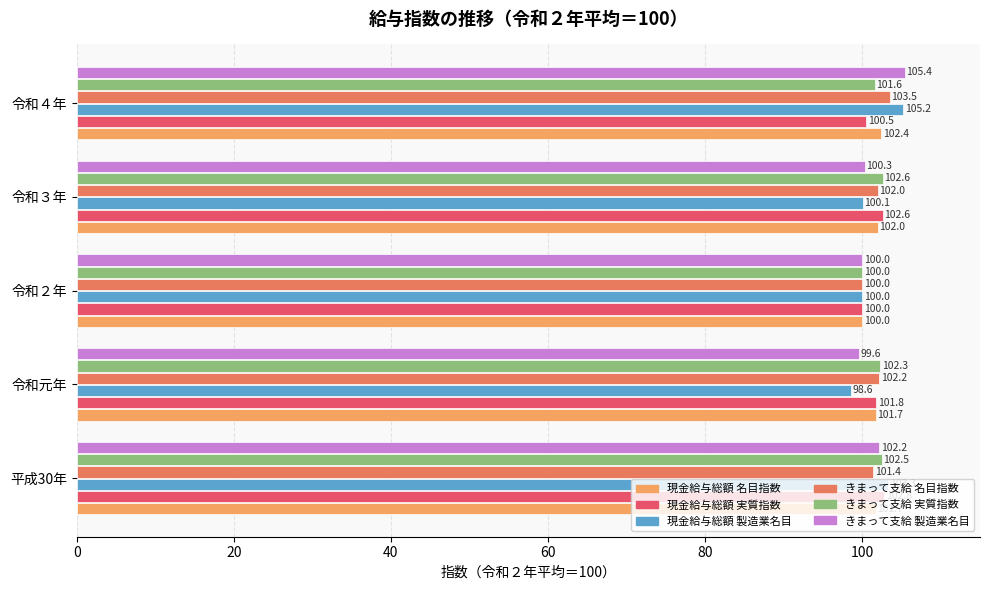

Is it true that 現金給与総額 製造業名目 equals 25.0 at 平成30年?

False